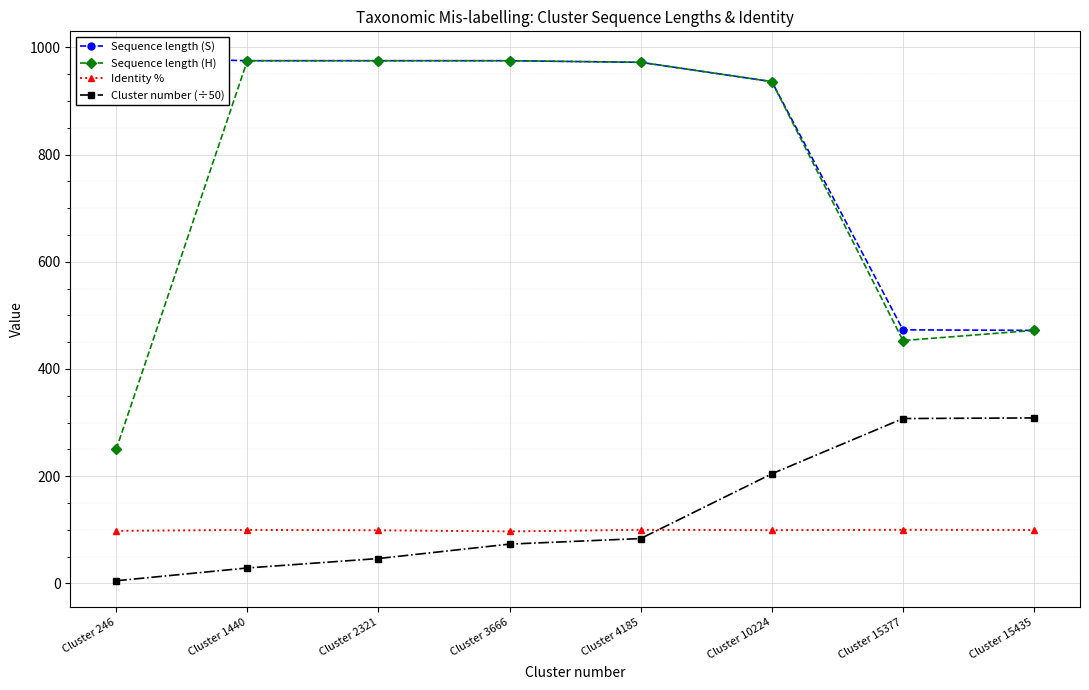

What is the total value across all series at Cluster 15435?

1352.3